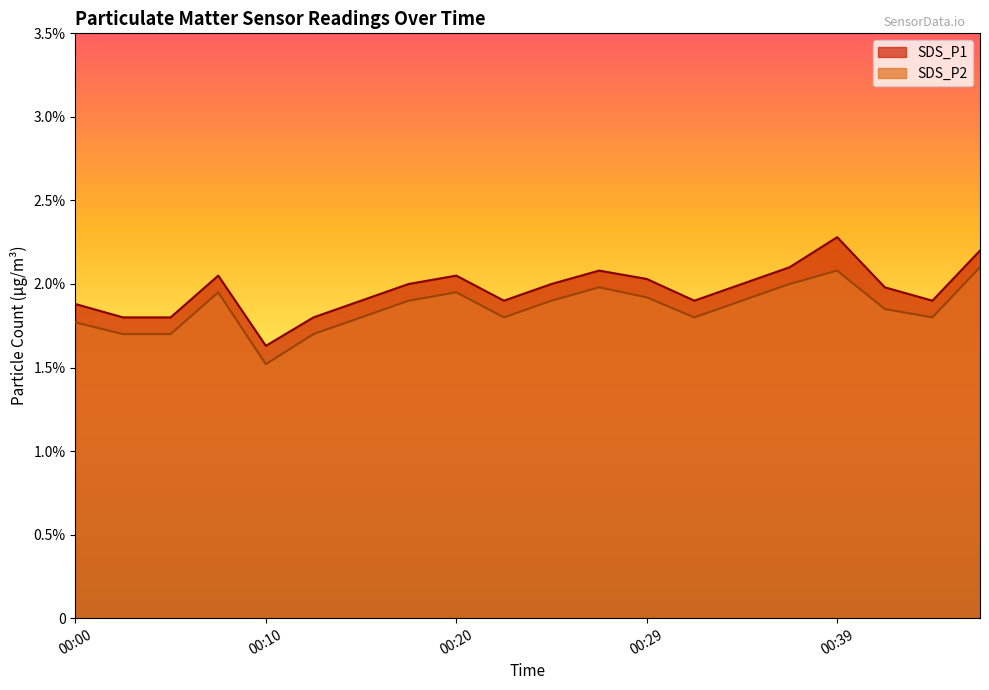

Between 00:07 and 00:34, which series saw the biggest shift?

SDS_P2